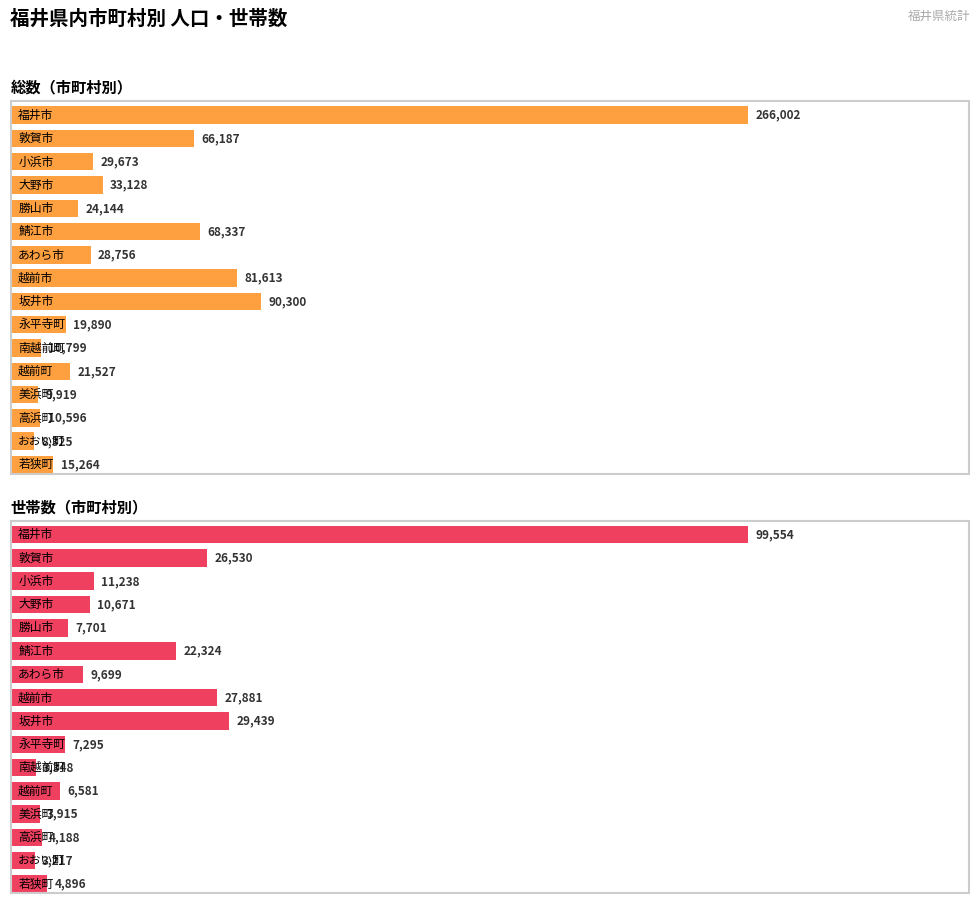

What position from the left is 若狭町?

16